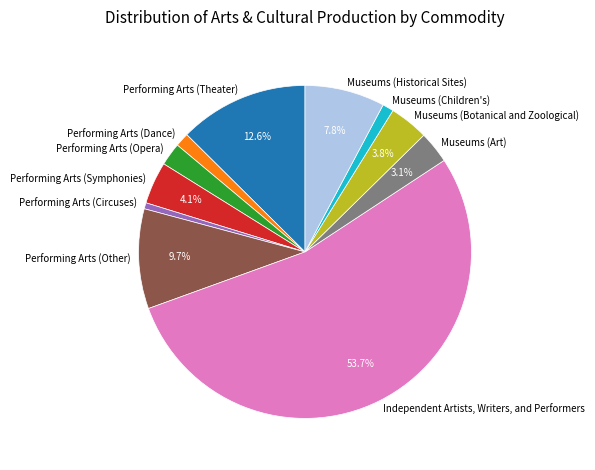

What is the largest slice in the pie chart?

Independent Artists, Writers, and Performers